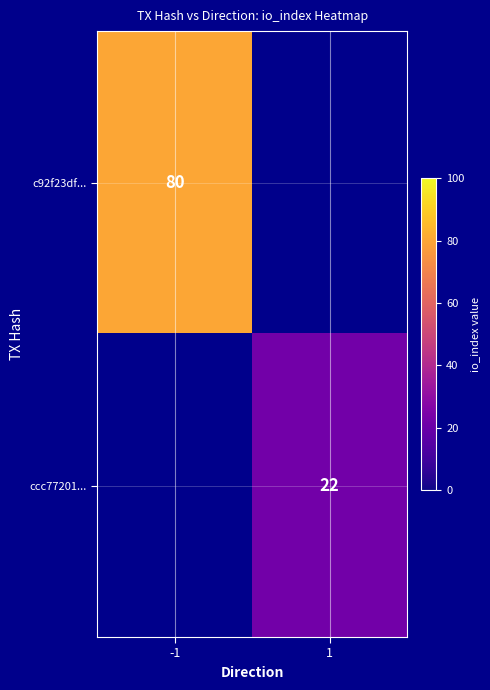

The ccc77201... series shows 33.8 at 1. True or false?

False